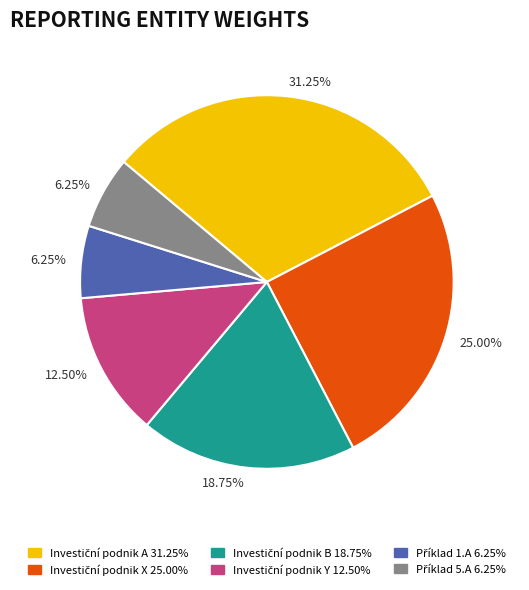

Is there any slice that represents more than half of the pie?

No